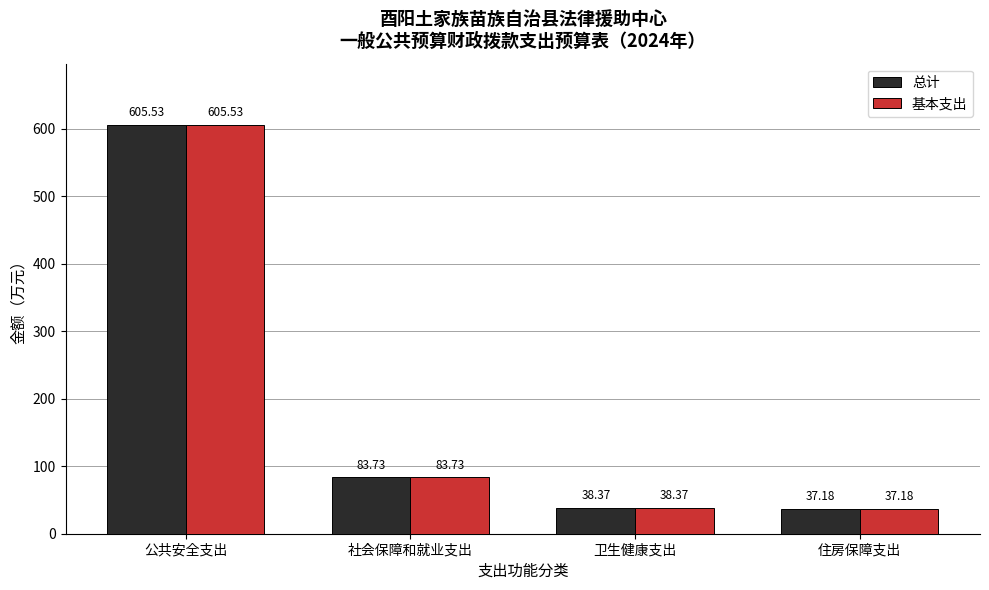

What is the maximum value for 总计?

605.5